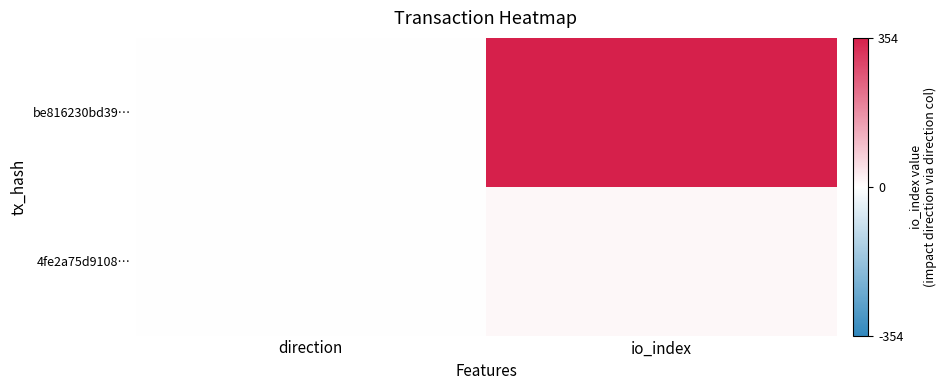

At which category does the chart reach its peak across all series?

io_index